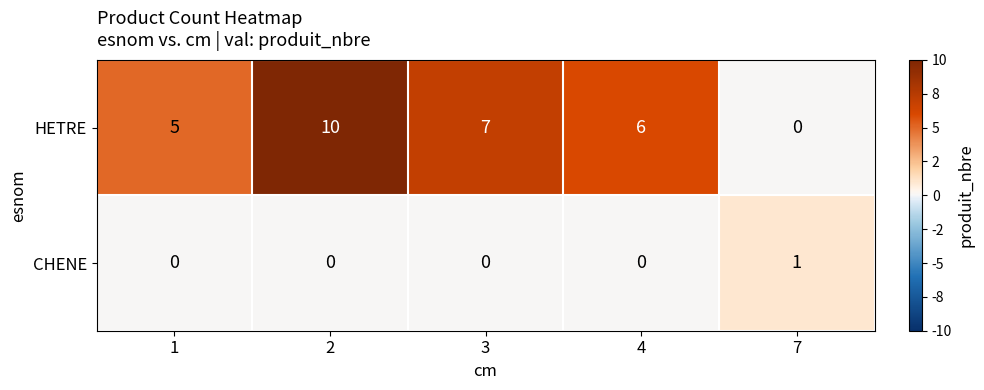

At 7, list the series in order from largest to smallest.

CHENE, HETRE